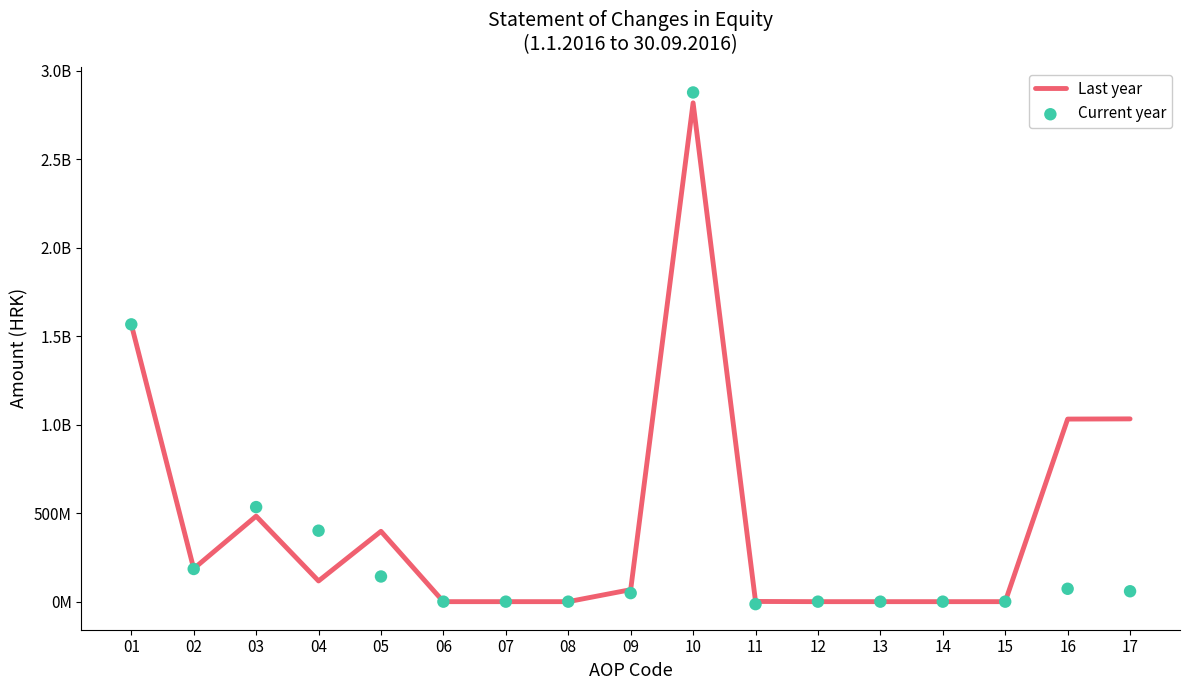

Is the value of Current year at 01 greater than the value of Last year at 13?

Yes